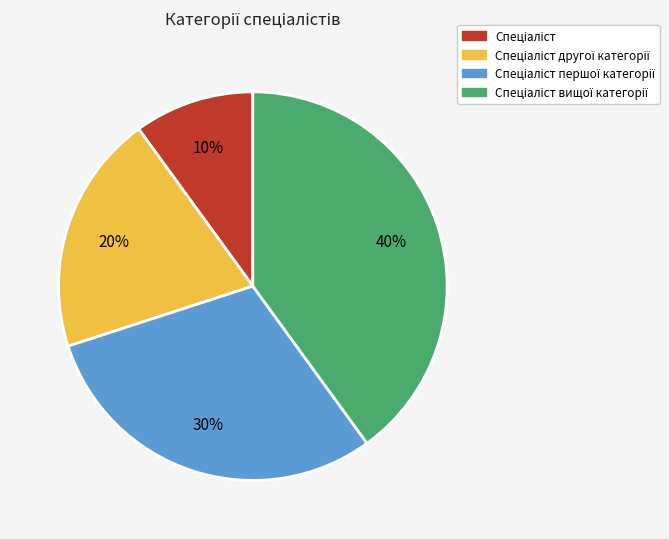

To the nearest percent, what is the difference between the largest and smallest slice percentages?

30%